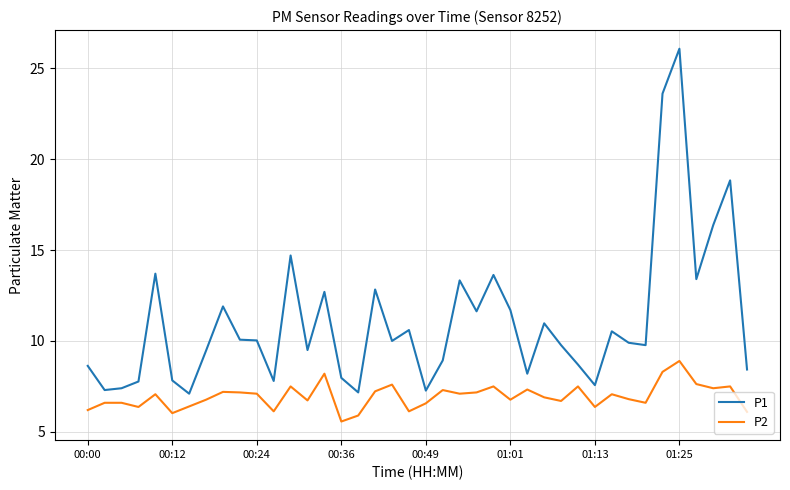

Rank the series by their average value, from highest to lowest.

P1, P2